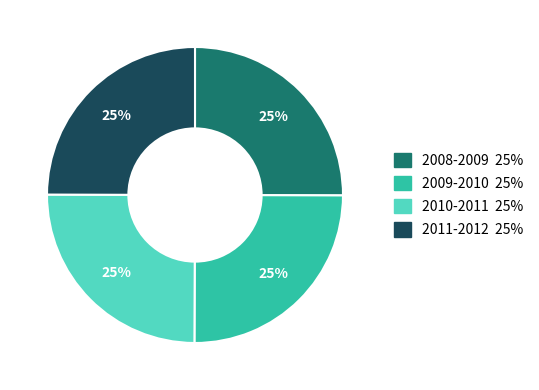

Is 2010-2011 the majority of the pie?

No